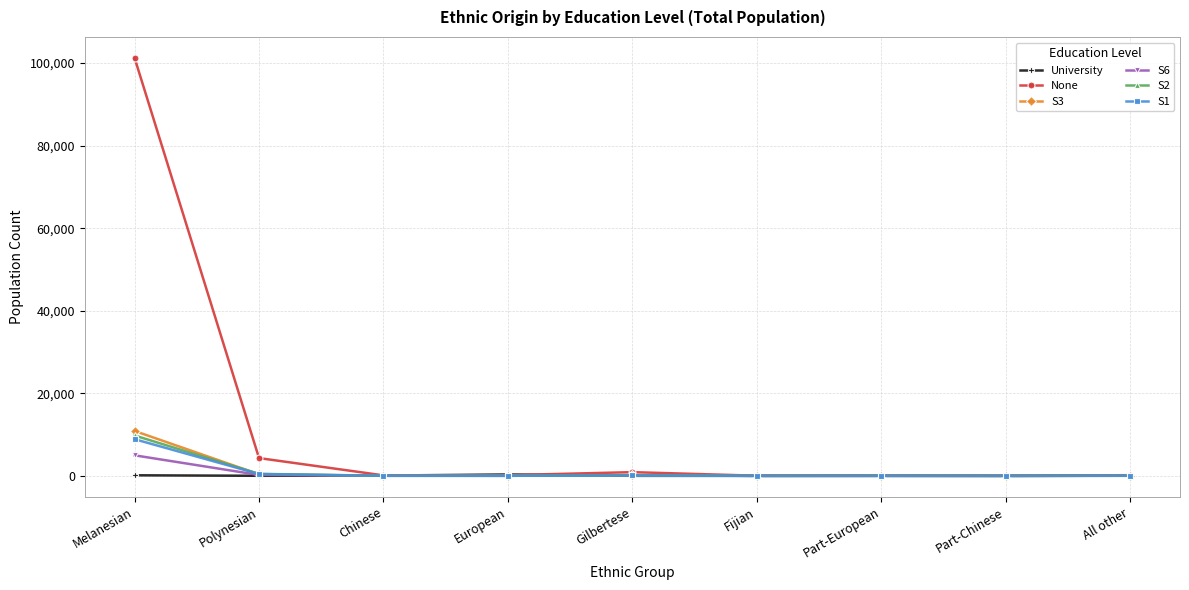

Between which two adjacent categories do S3 and S2 first intersect?

Melanesian and Polynesian